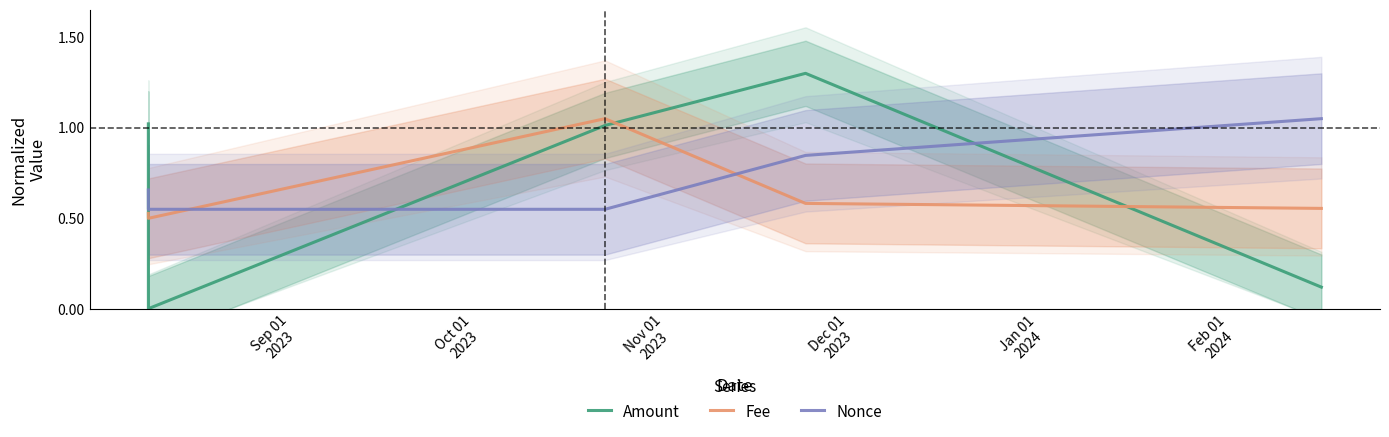

True or false: Nonce and Amount intersect in this chart.

True